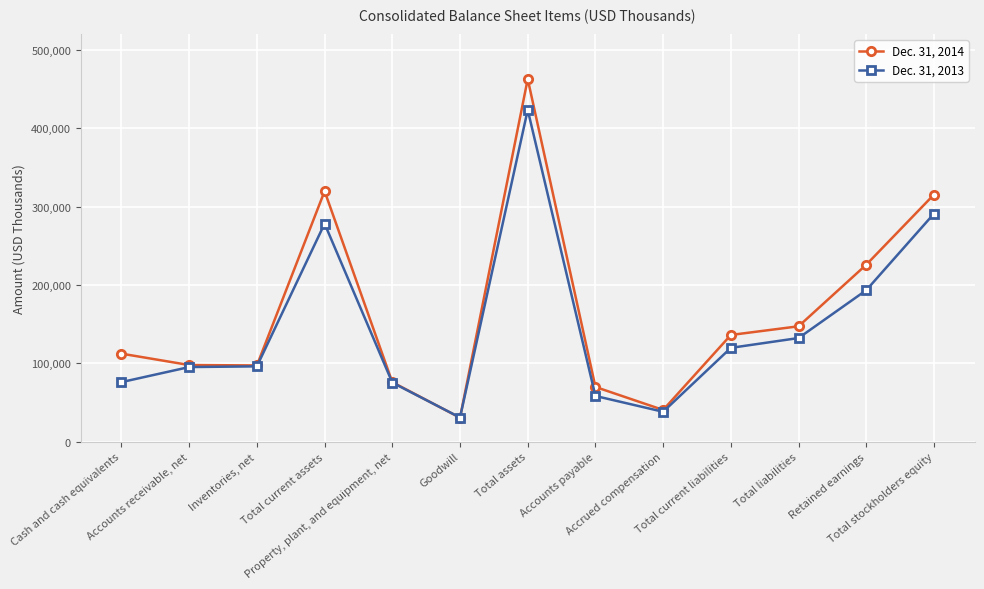

At how many categories does at least one series exceed 285432?

3